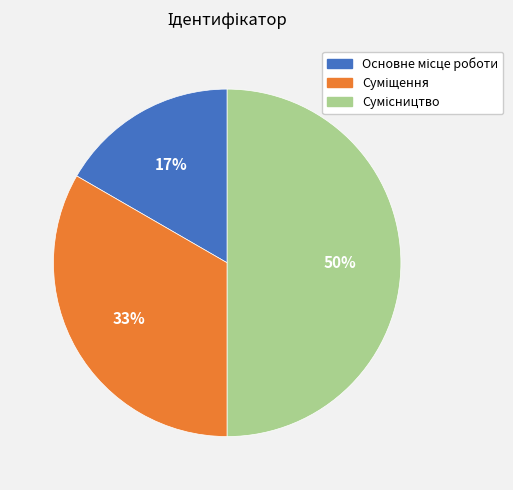

To the nearest percent, what is the difference between the largest and smallest slice percentages?

33%